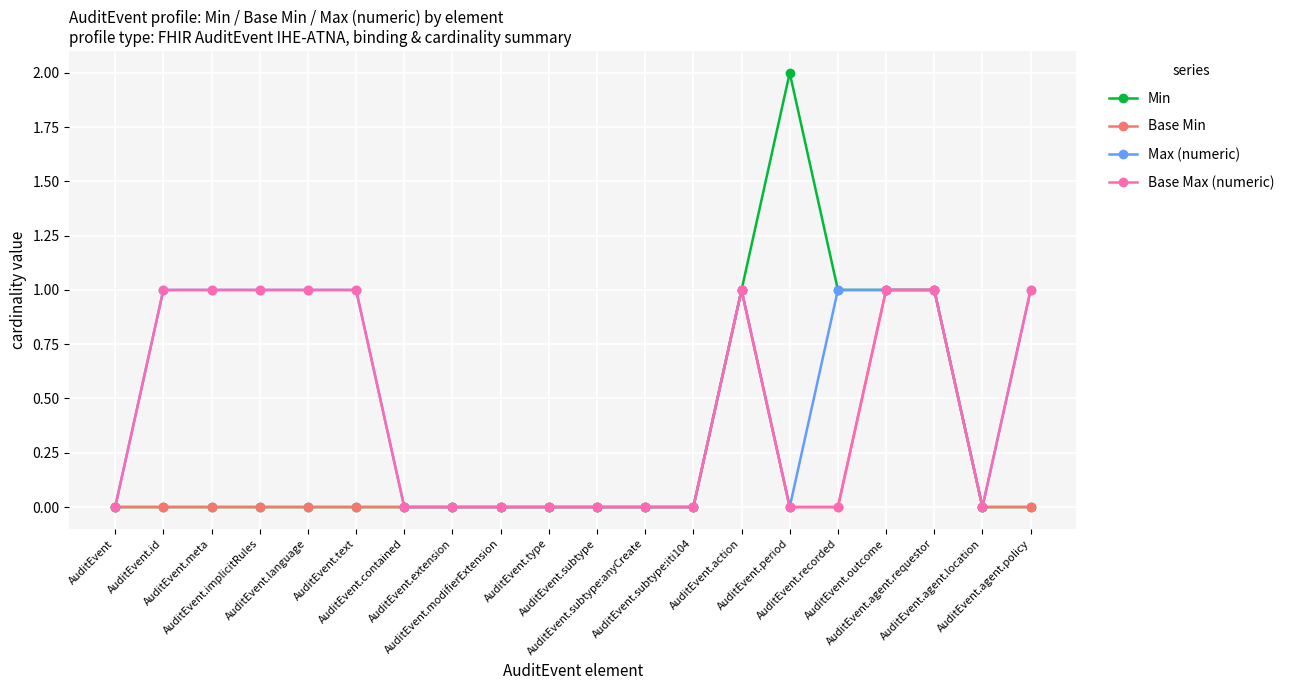

What is the label of the 18th point from the left?

AuditEvent.agent.requestor